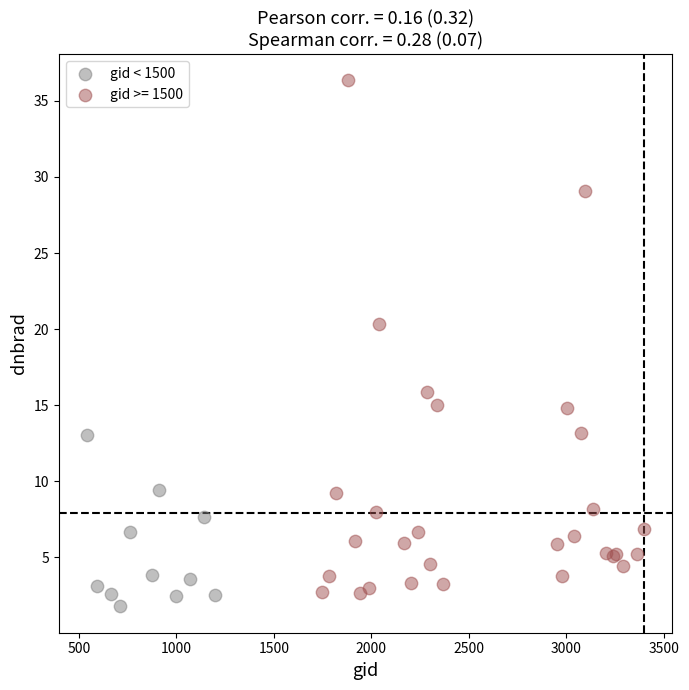

Which series contains the highest Y value?

gid >= 1500